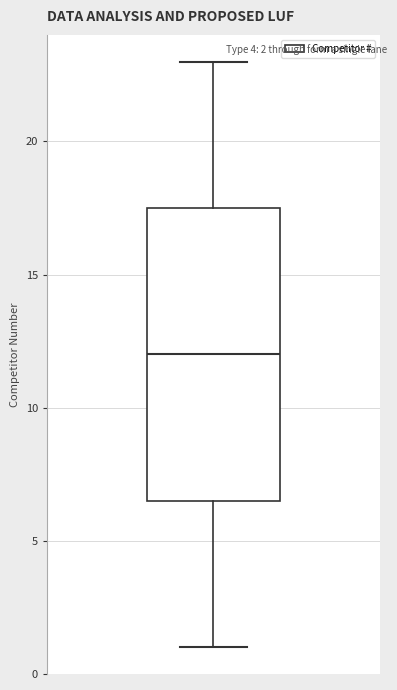

Where does the upper whisker of the box end on the y-axis? The values are not printed on the chart, so give them approximately, as read against the axis.

23.0